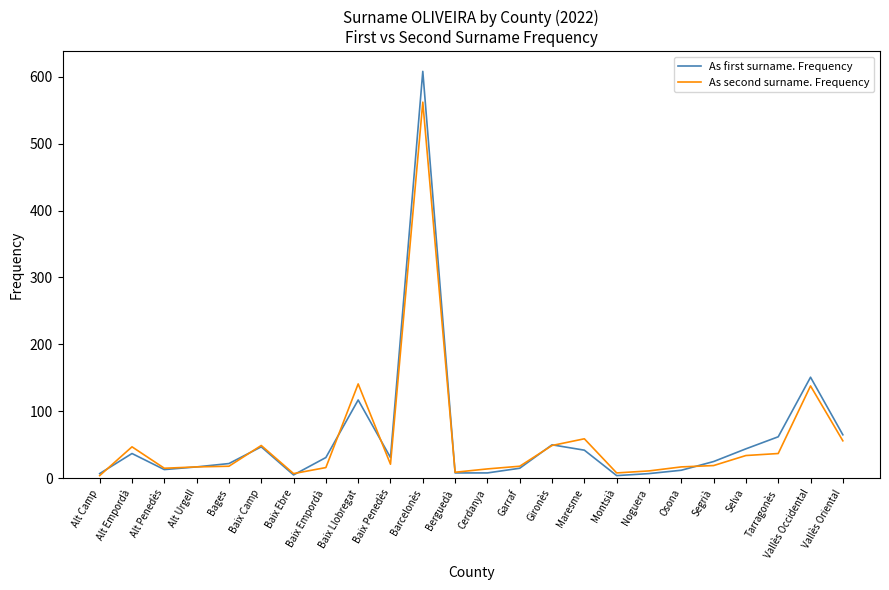

Which series has the widest spread of values?

As first surname. Frequency